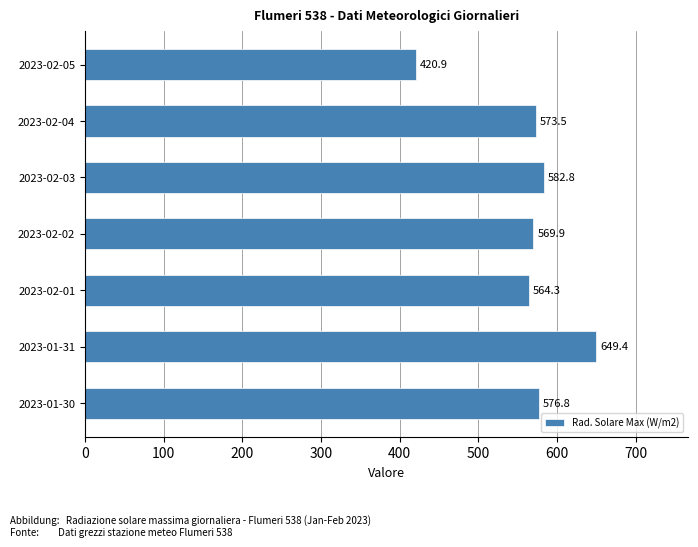

What is the minimum value shown in the chart?

420.9